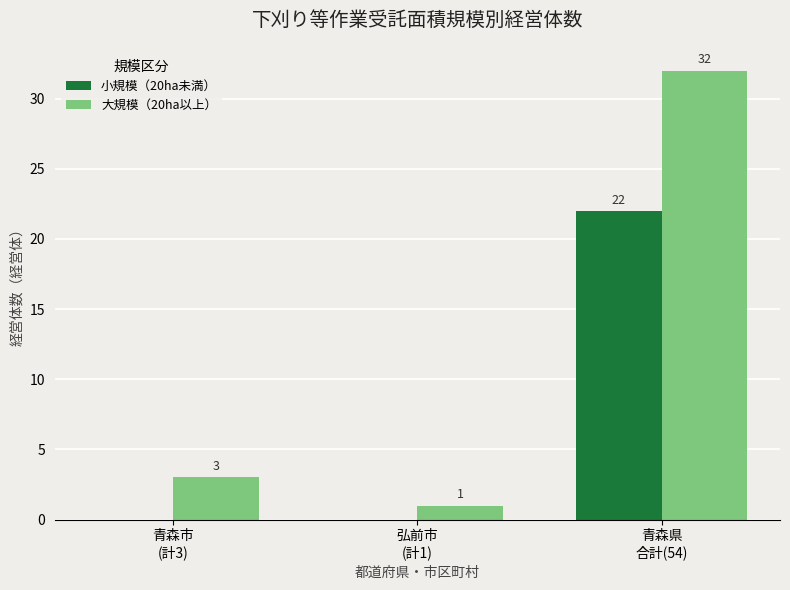

Does the chart contain stacked bars?

No